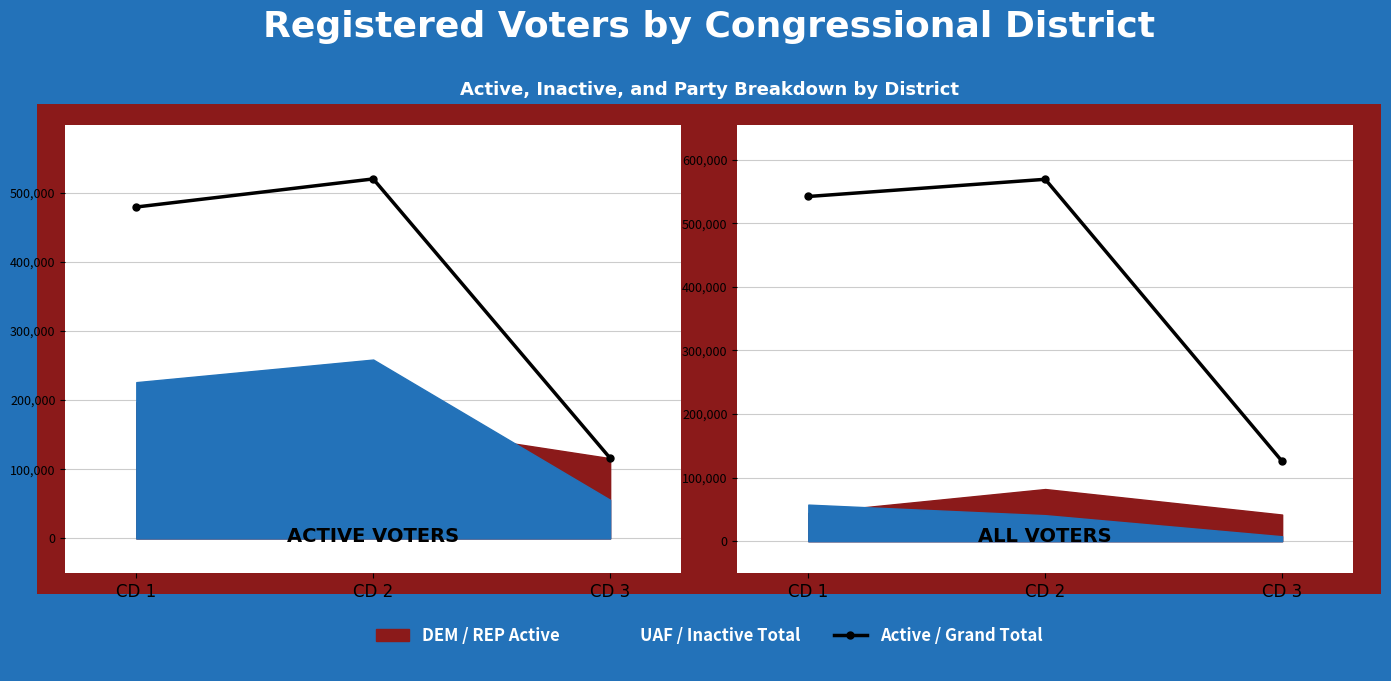

What is the approximate value of Grand Total at CD 3?

125571